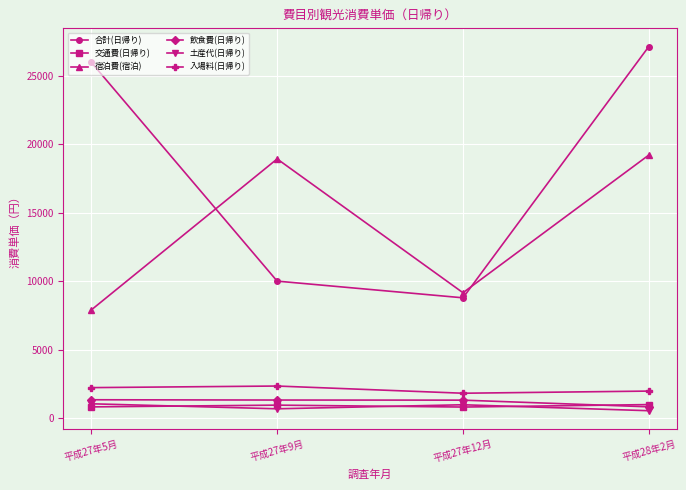

What is the maximum value shown in the chart?

27141